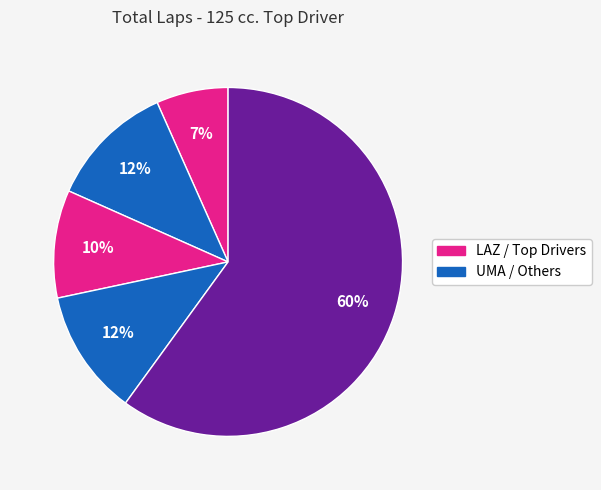

How many slices are in this pie chart?

5